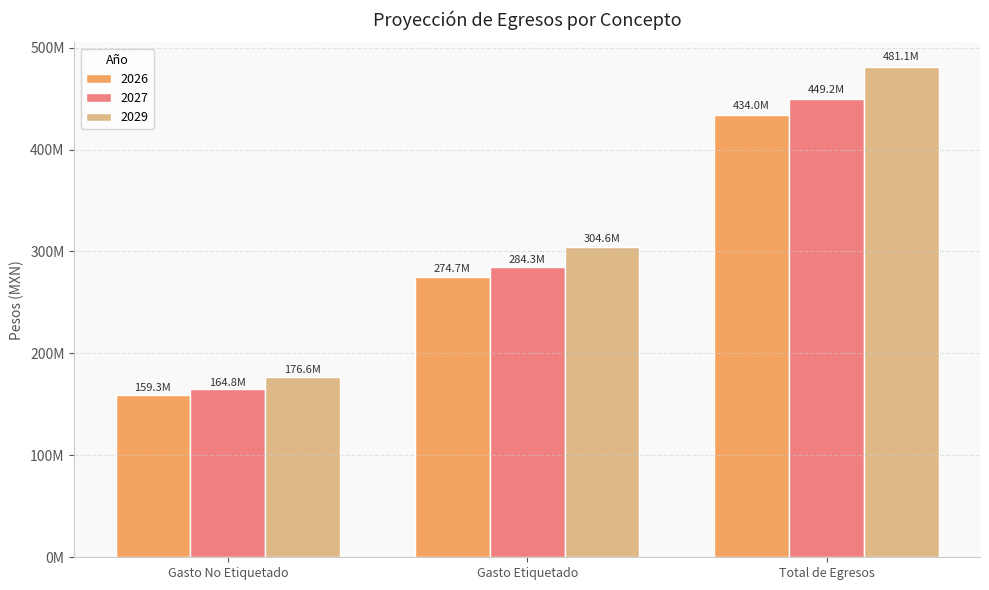

Are the bars grouped side by side (vs. stacked)?

Yes